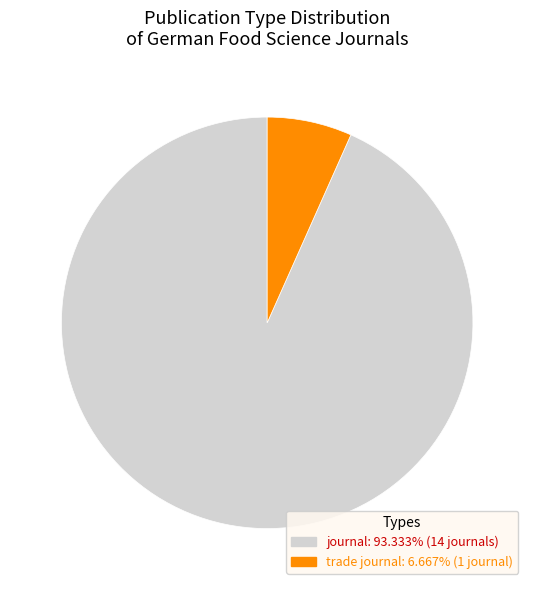

Does journal account for over 50% of the chart?

Yes